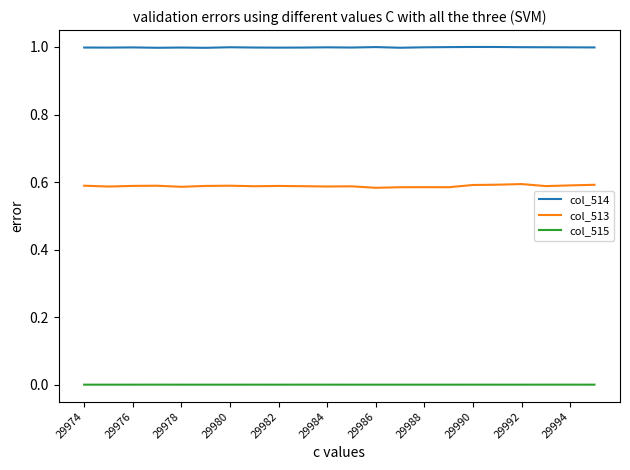

Rank the series by their maximum value, from highest to lowest.

col_514, col_513, col_515